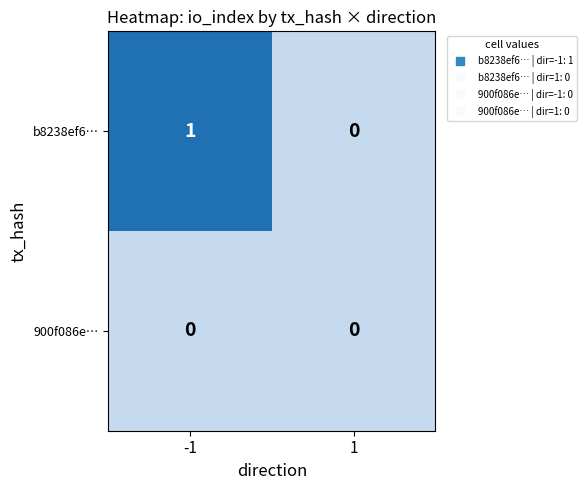

Which series has the largest range (max minus min)?

b8238ef6…